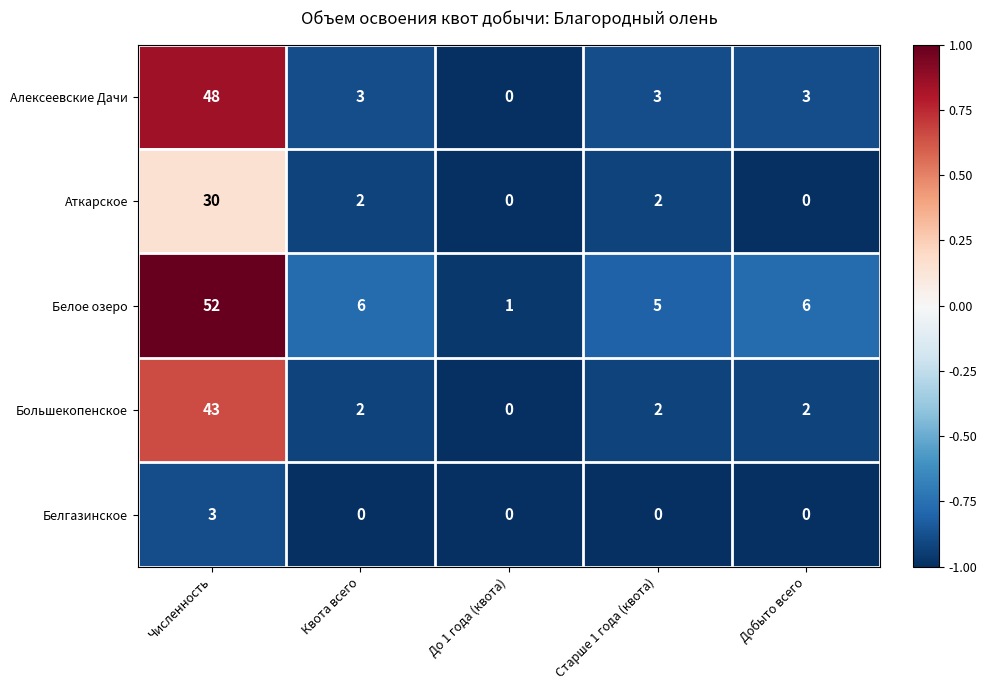

True or false: Белое озеро has a value of 2 at Квота всего.

False